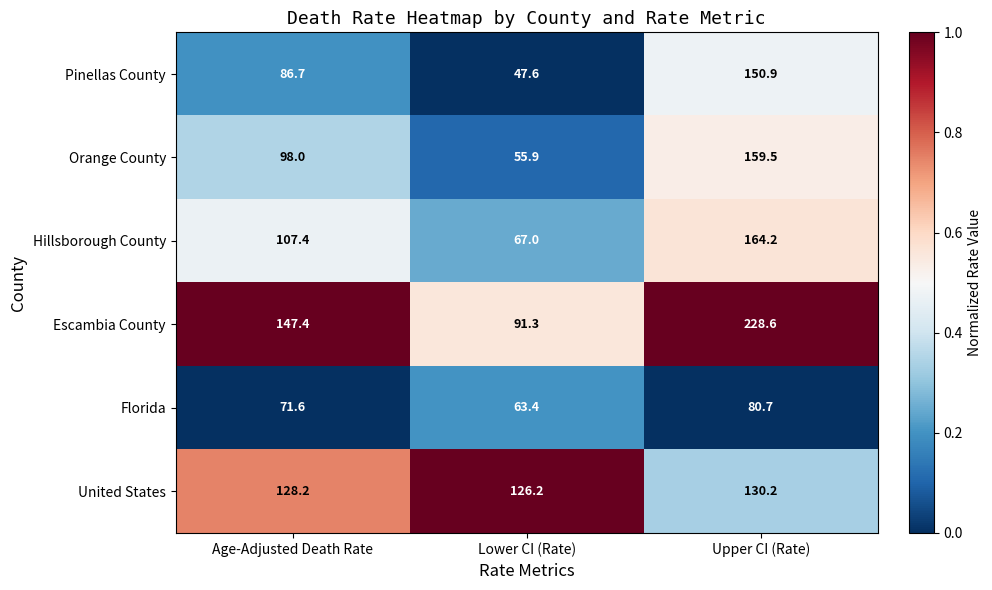

Reading left to right, extract all data points from this chart.

Pinellas County: 86.7	47.6	150.9
Orange County: 98.0	55.9	159.5
Hillsborough County: 107.4	67.0	164.2
Escambia County: 147.4	91.3	228.6
Florida: 71.6	63.4	80.7
United States: 128.2	126.2	130.2